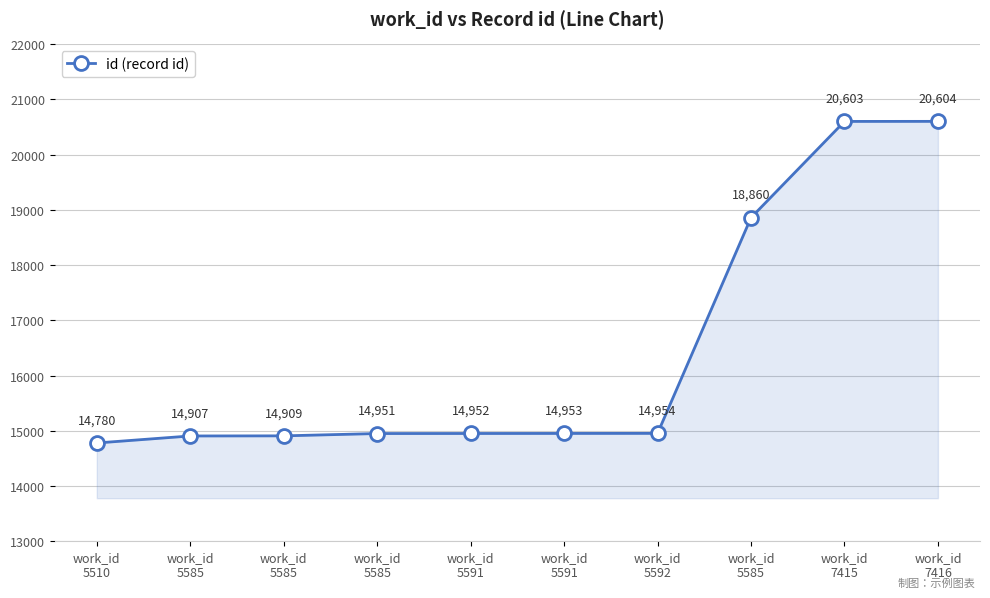

How many categories are shown in the chart?

10